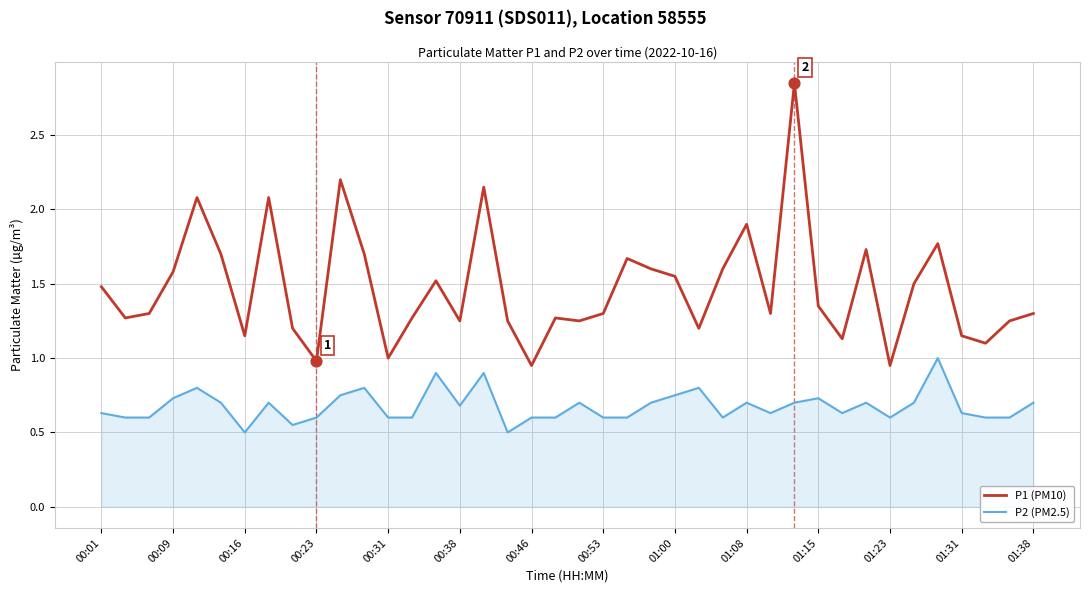

Which series has the largest total across all categories?

P1 (PM10)